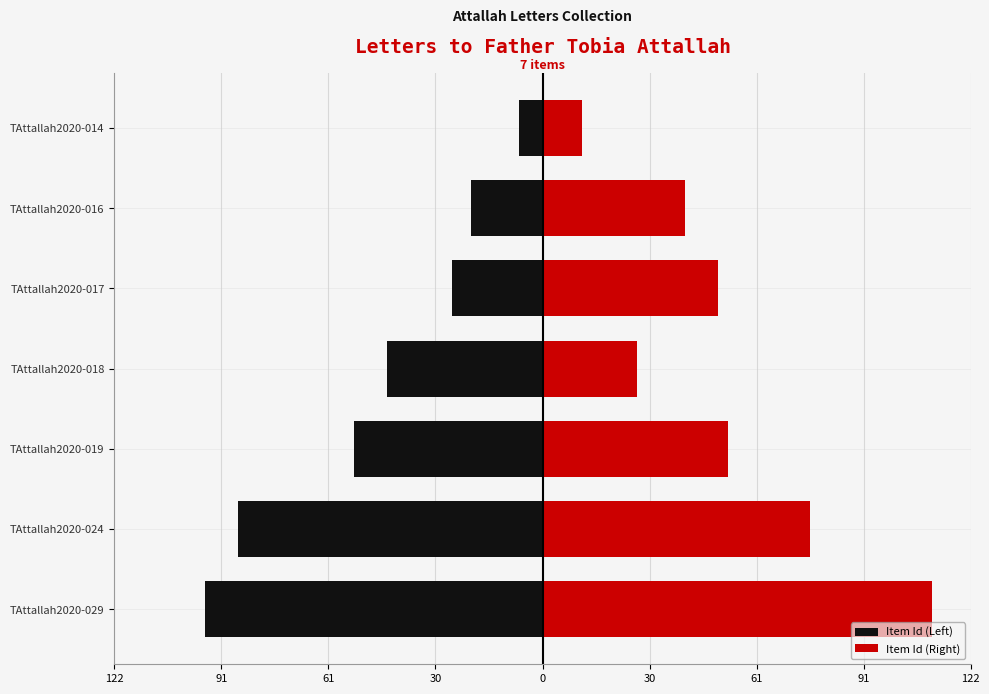

How many bars are there in total?

14